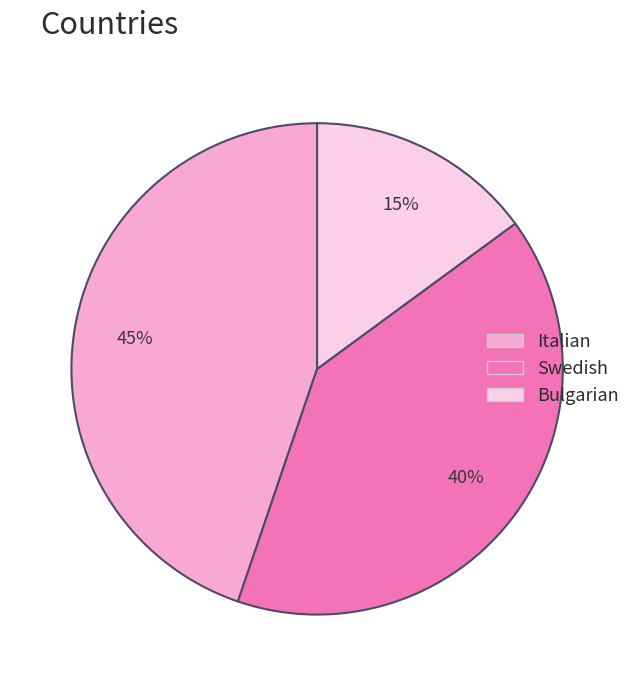

What is the ratio of the value at Italian to the value at Bulgarian?

3.0